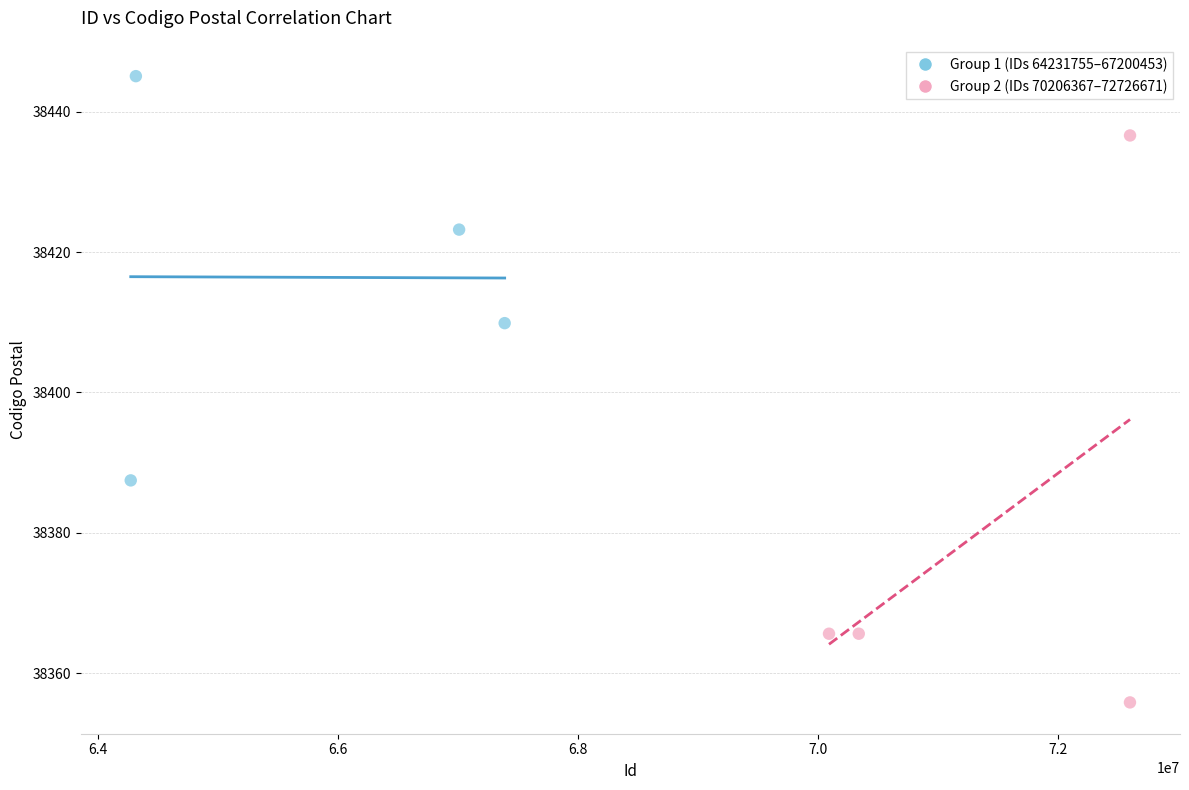

Which series contains the lowest Y value?

Group 2 (IDs 70206367–72726671)